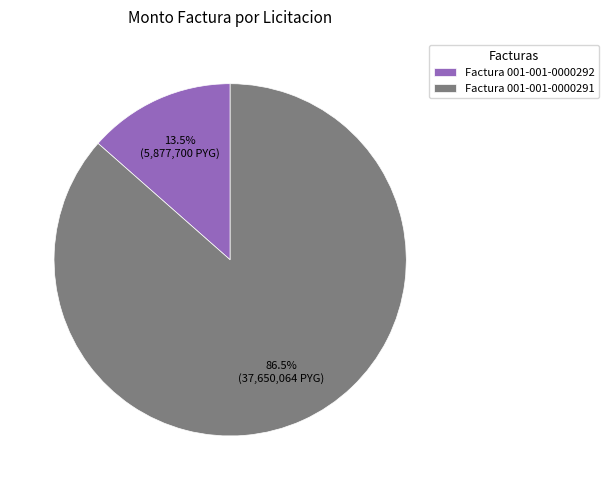

Is there a majority slice in this chart?

Yes